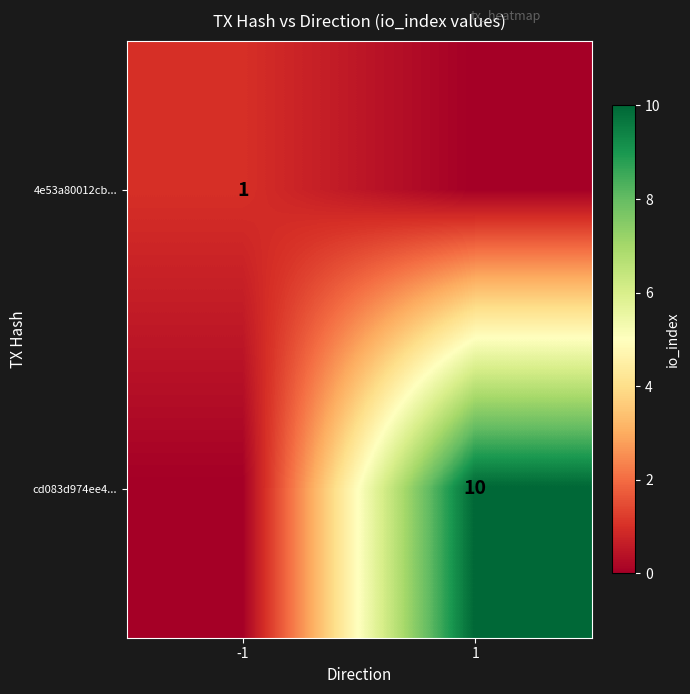

The 4e53a80012cb... series shows 1 at -1. True or false?

True